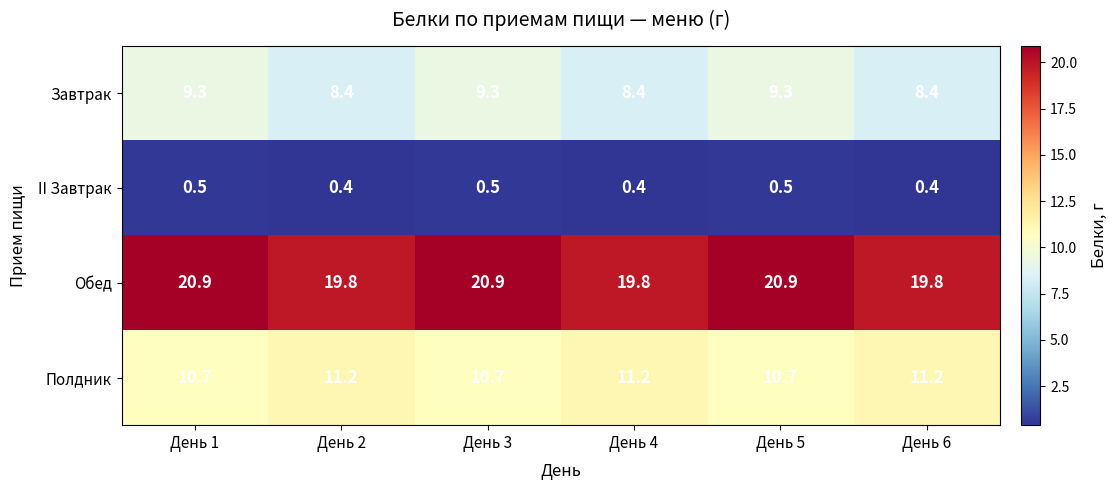

At День 1, list the series in order from largest to smallest.

Обед, Полдник, Завтрак, II Завтрак